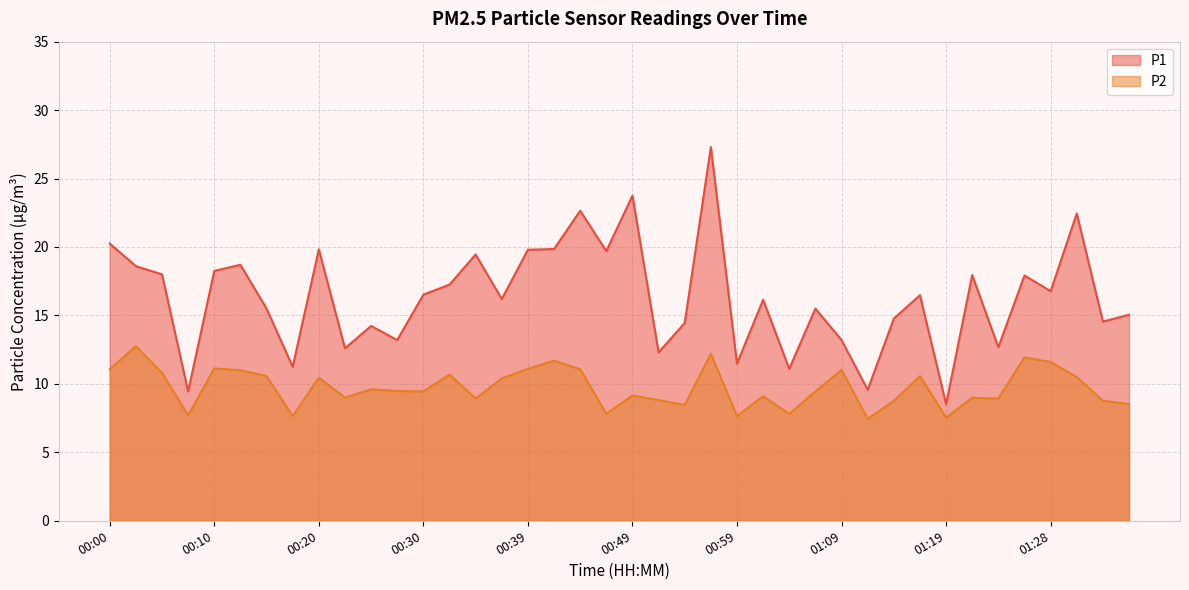

What is the difference between the highest and lowest values at 00:00?

9.2